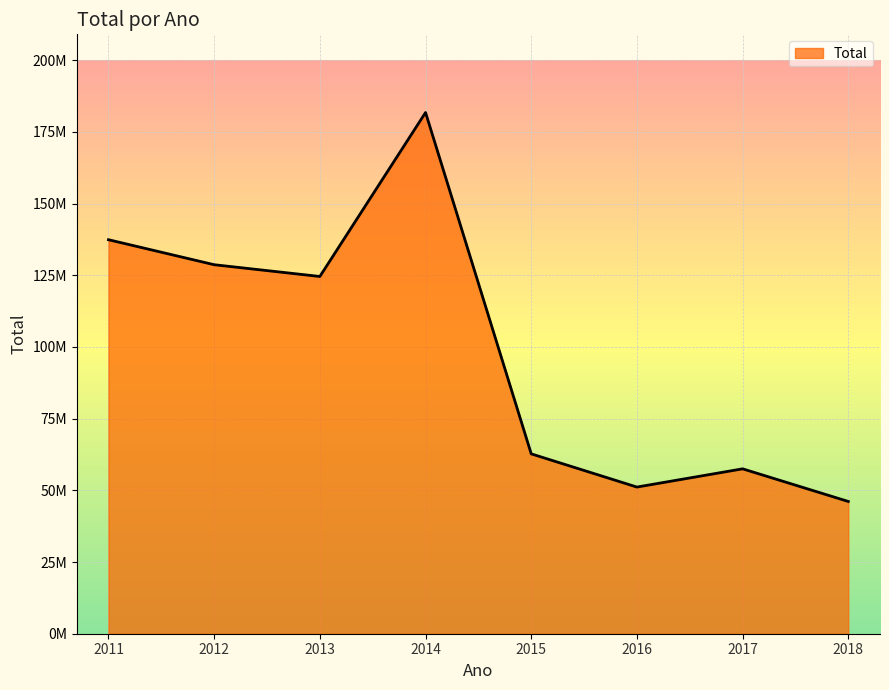

Does the chart display data point markers on the line(s)?

No